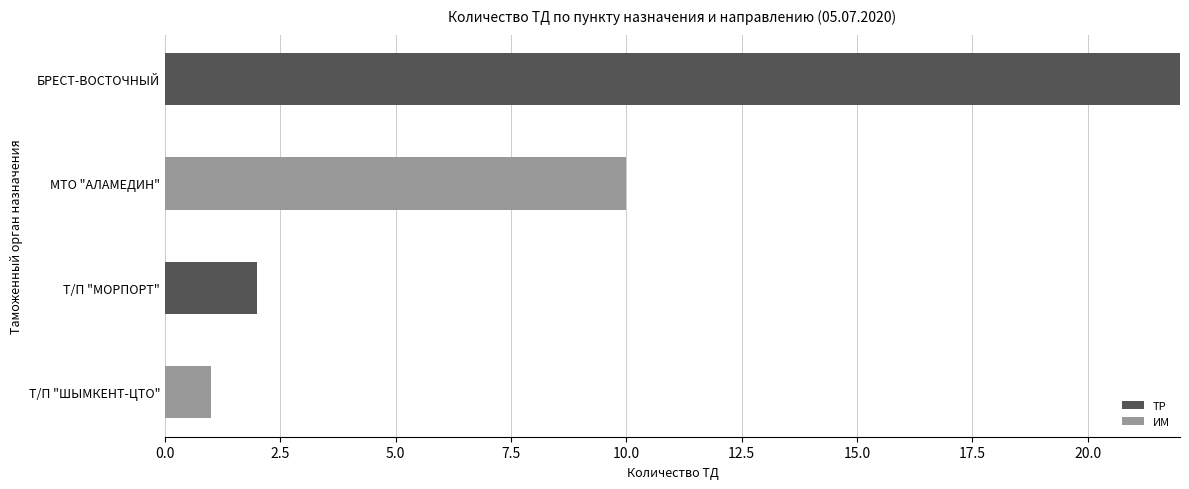

At which label does ТР reach its peak?

БРЕСТ-ВОСТОЧНЫЙ